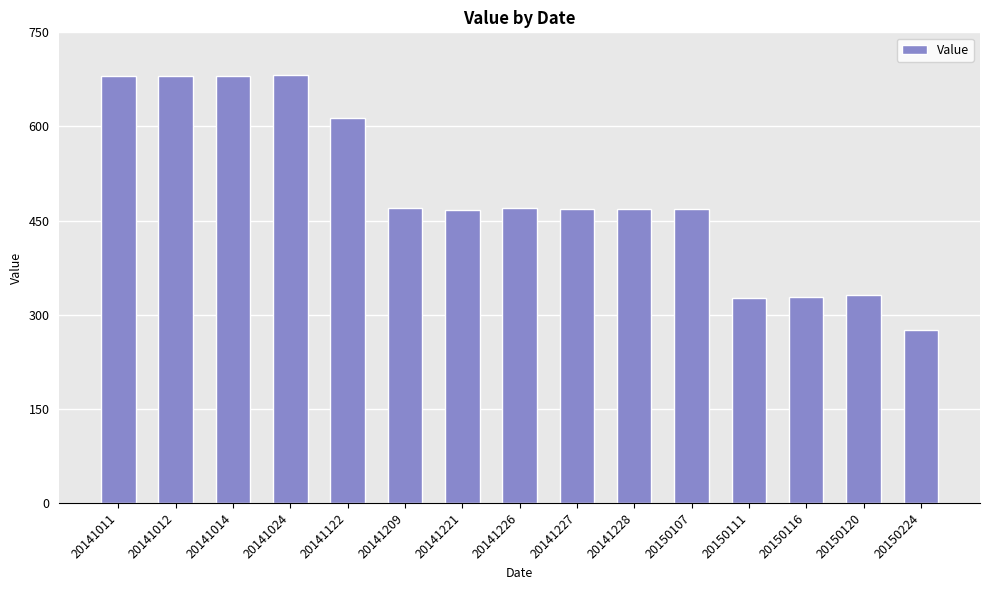

What is the difference between the maximum and minimum values?

406.0